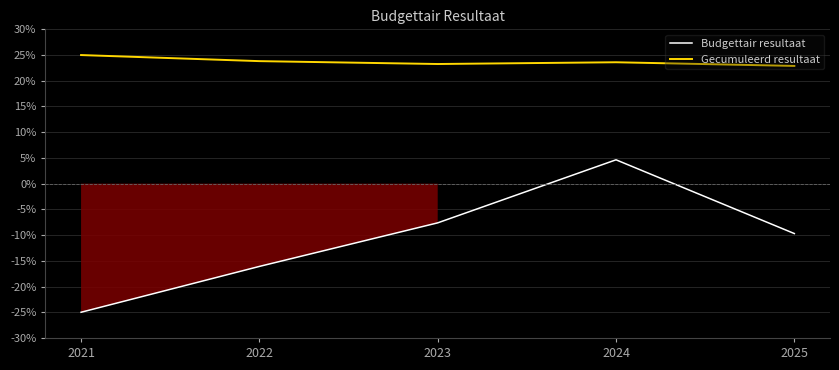

How many values in the Budgettair resultaat series are below -9?

3